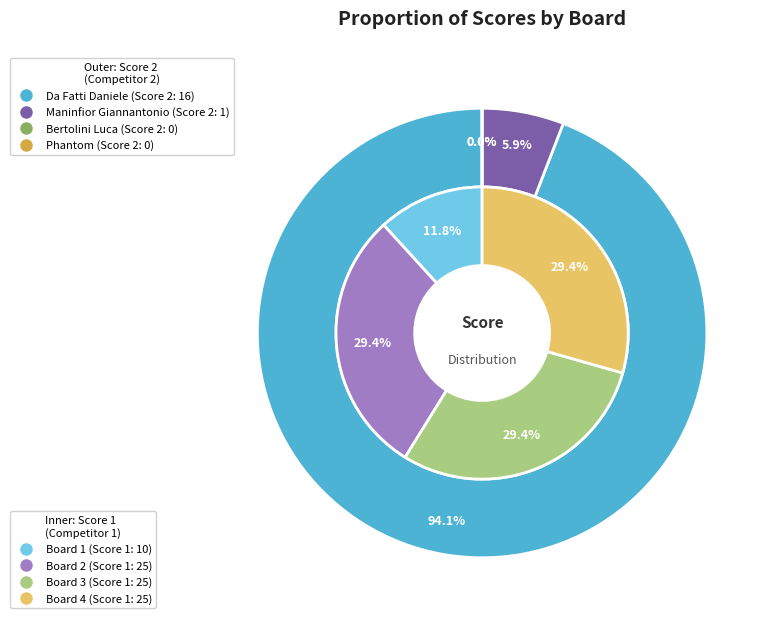

True or false: Bertolini Luca accounts for 13% of the total.

False